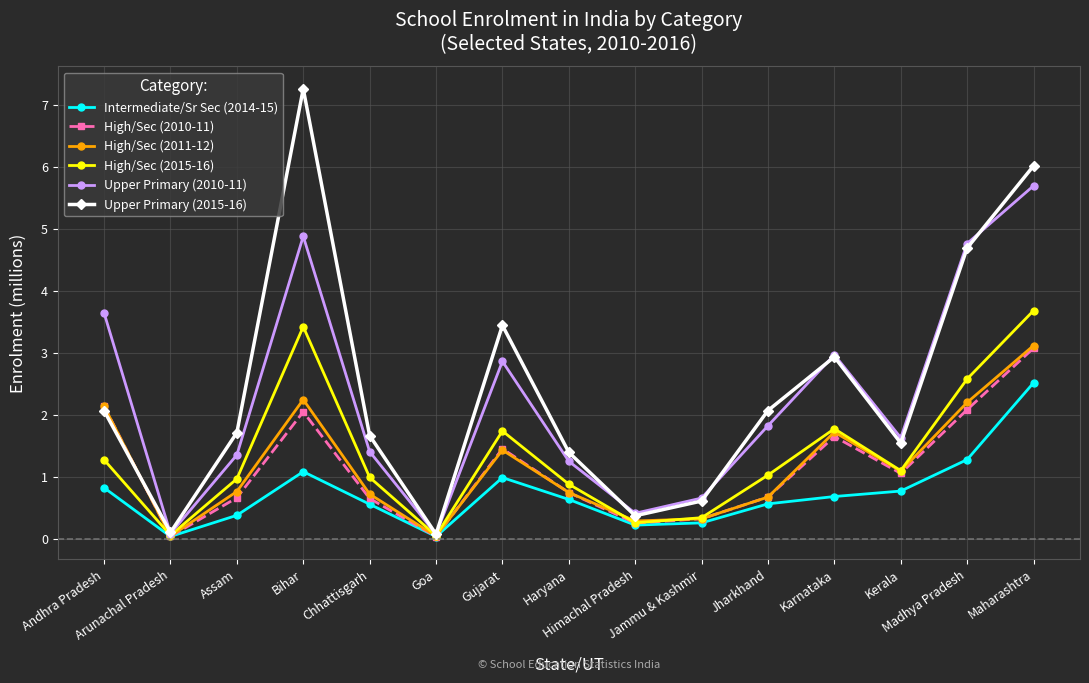

What is the difference between the highest and lowest values at Assam?

1.3